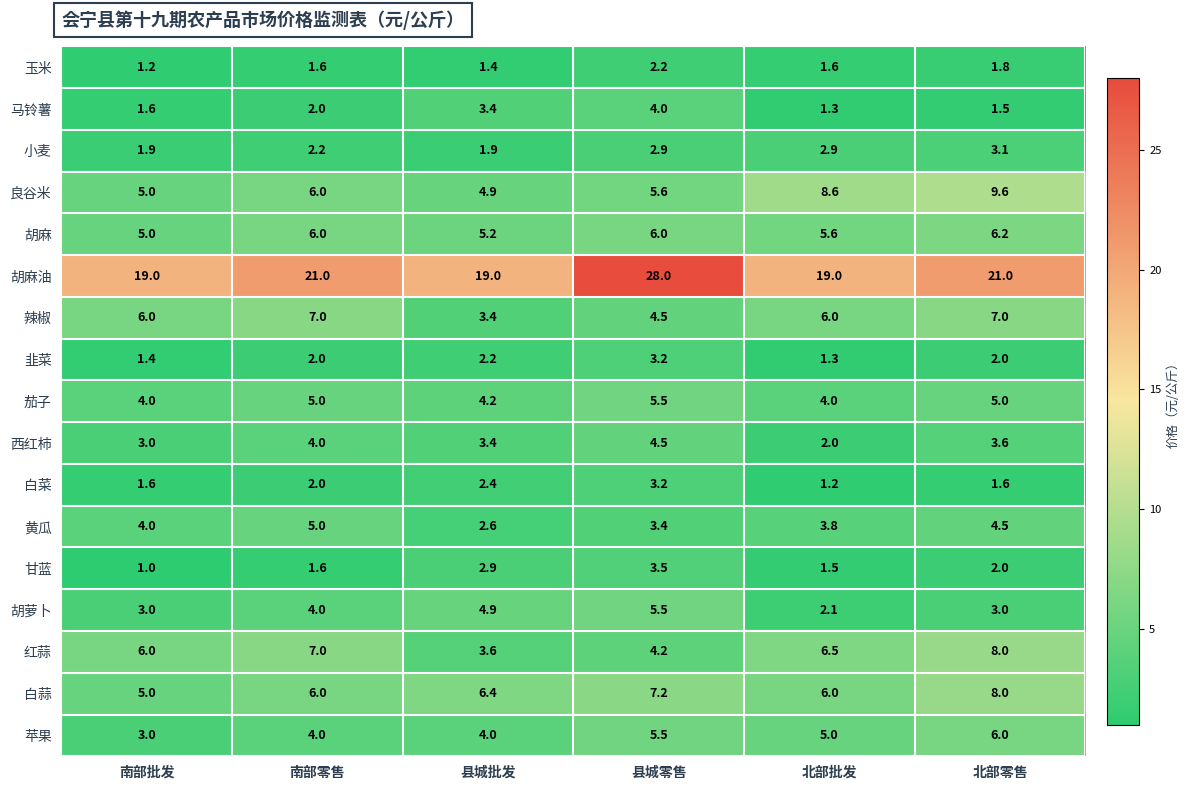

At how many categories does at least one series exceed 5?

6